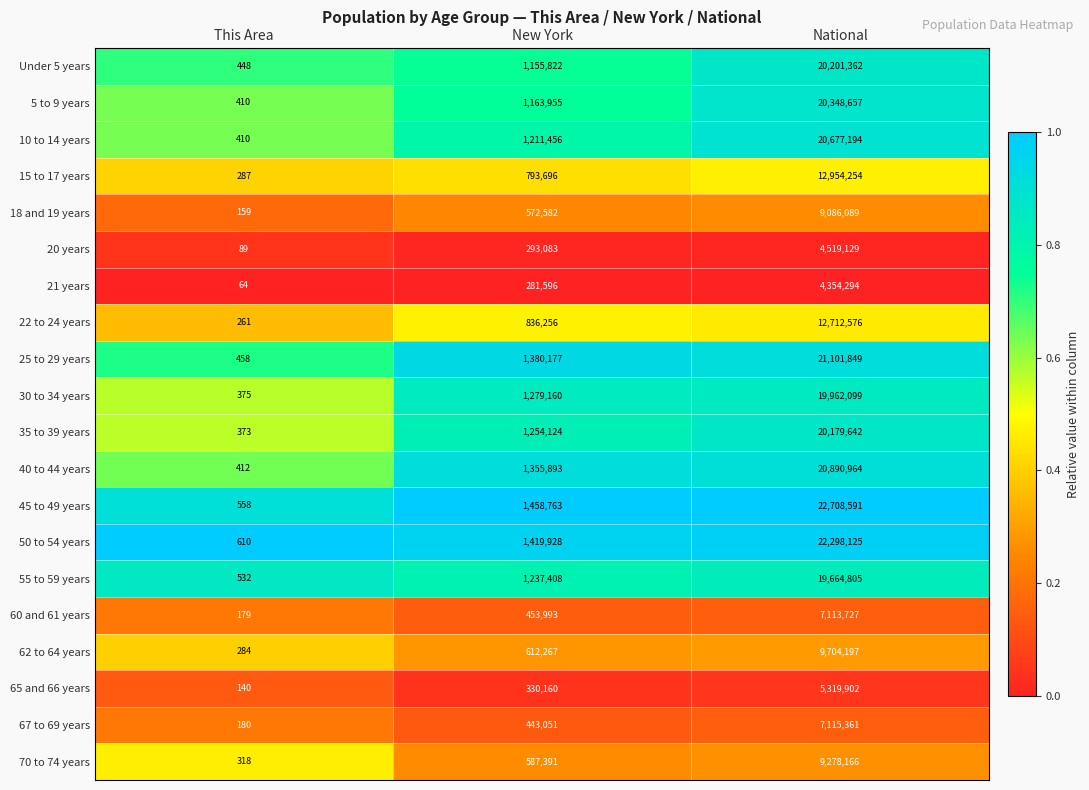

The Under 5 years series shows 448 at This Area. True or false?

True